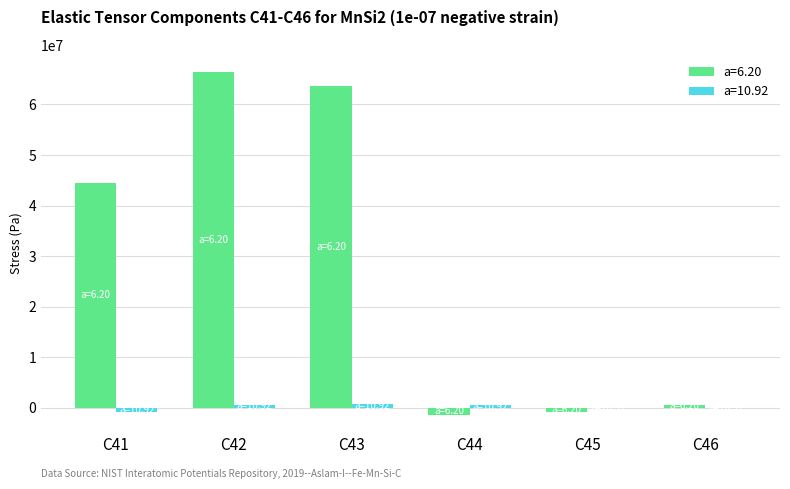

The value of a=6.20 at C42 is 38133490.5. True or false?

False